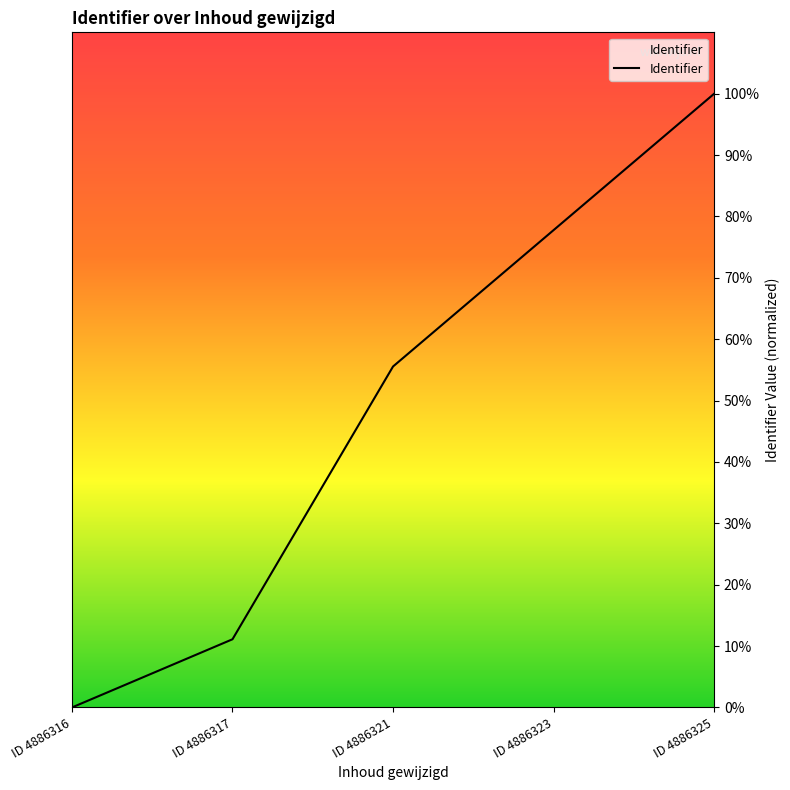

Reading right to left, transcribe all the data shown in this chart.

100.0	77.8	55.6	11.1	0.0